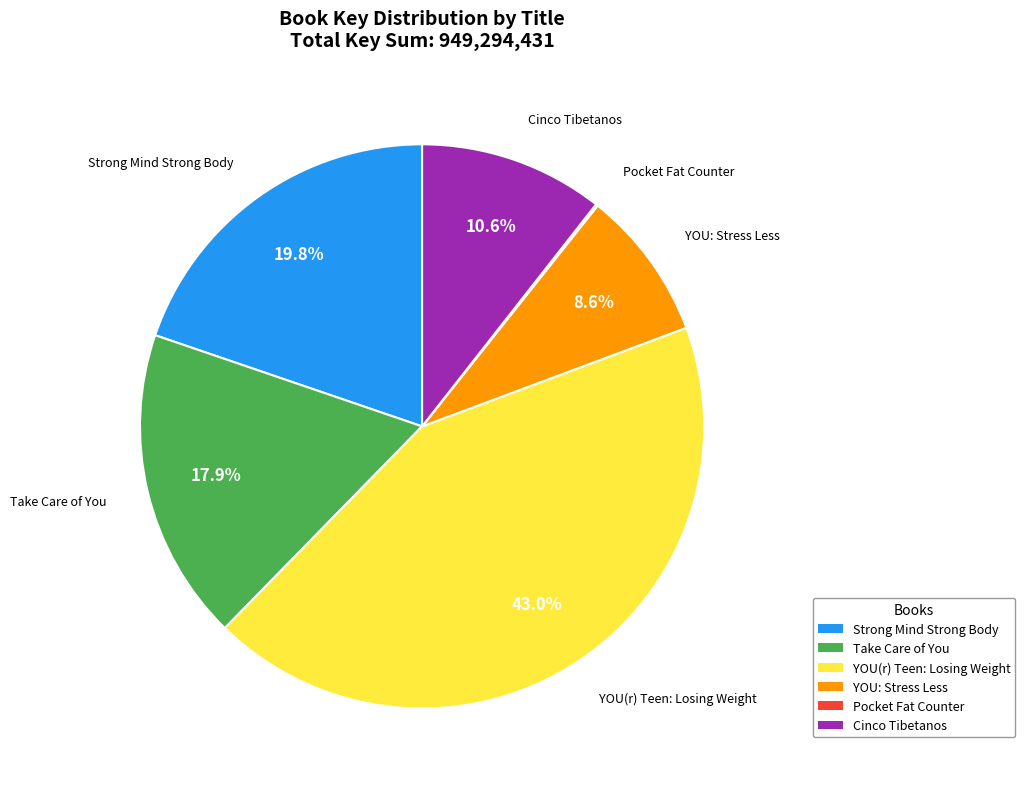

Which slice is the largest?

YOU(r) Teen: Losing Weight